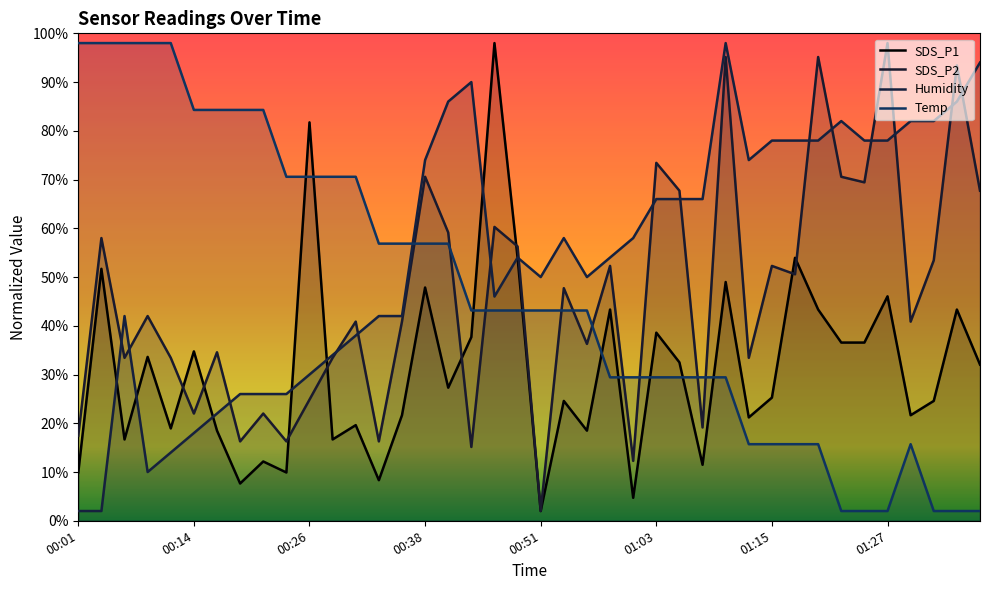

Where is the first local minimum for SDS_P2?

00:06